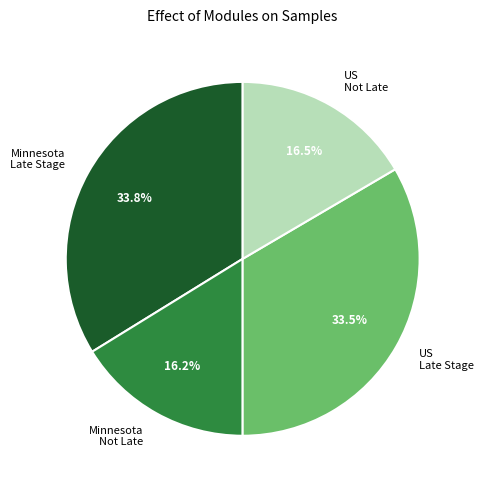

Is Minnesota Not Late the majority of the pie?

No